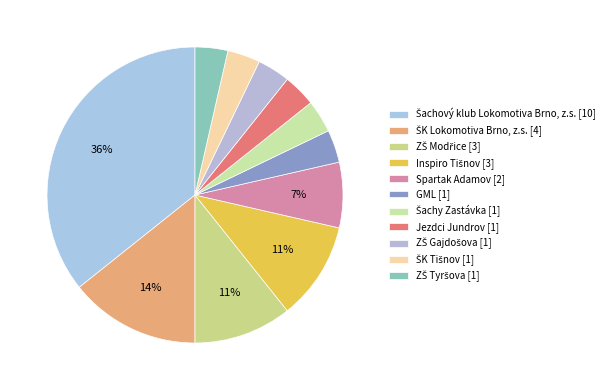

Count the number of slices in the pie.

11